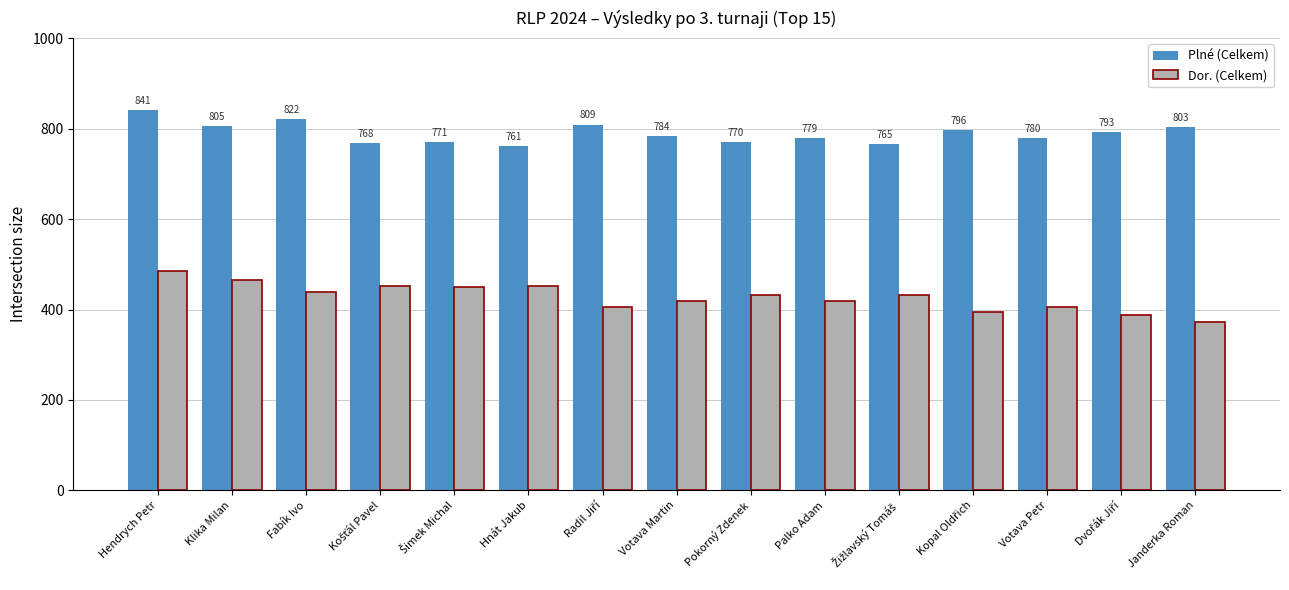

Where is Plné (Celkem) nearest to the value 801?

Janderka Roman